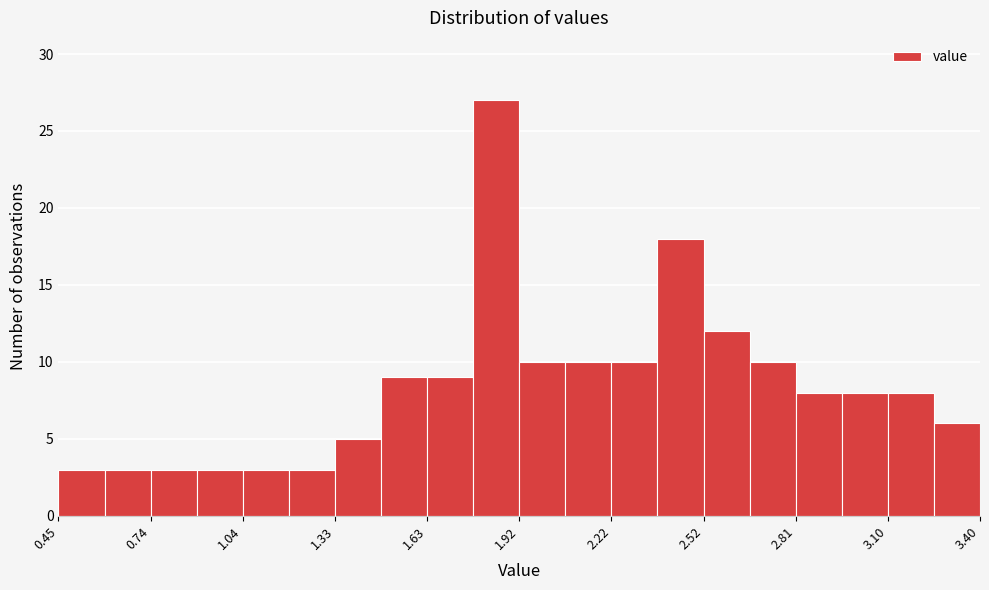

Read against the x-axis, roughly where is the centre of the tallest bar?

1.85